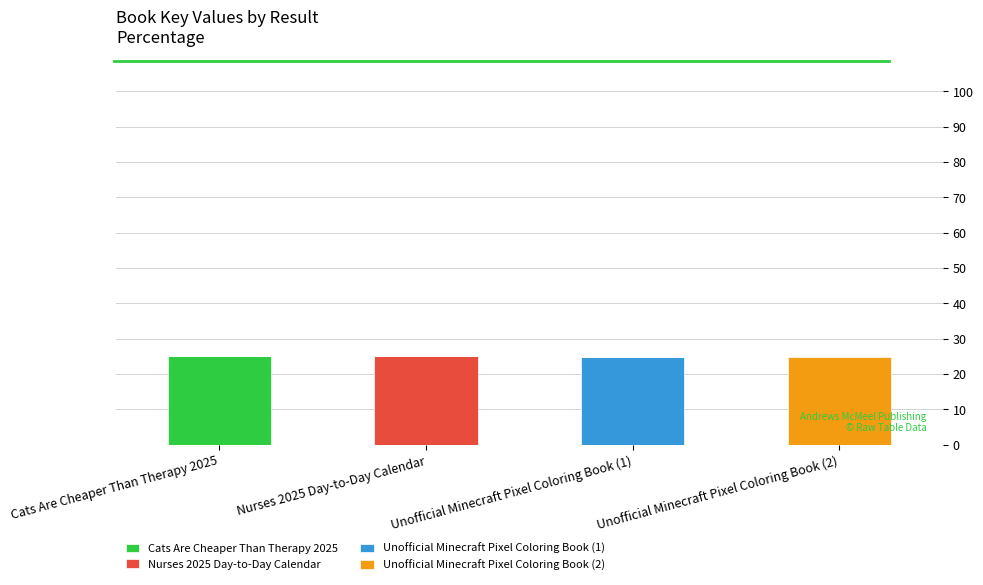

What is the total value across all series at Nurses 2025 Day-to-Day Calendar?

25.2